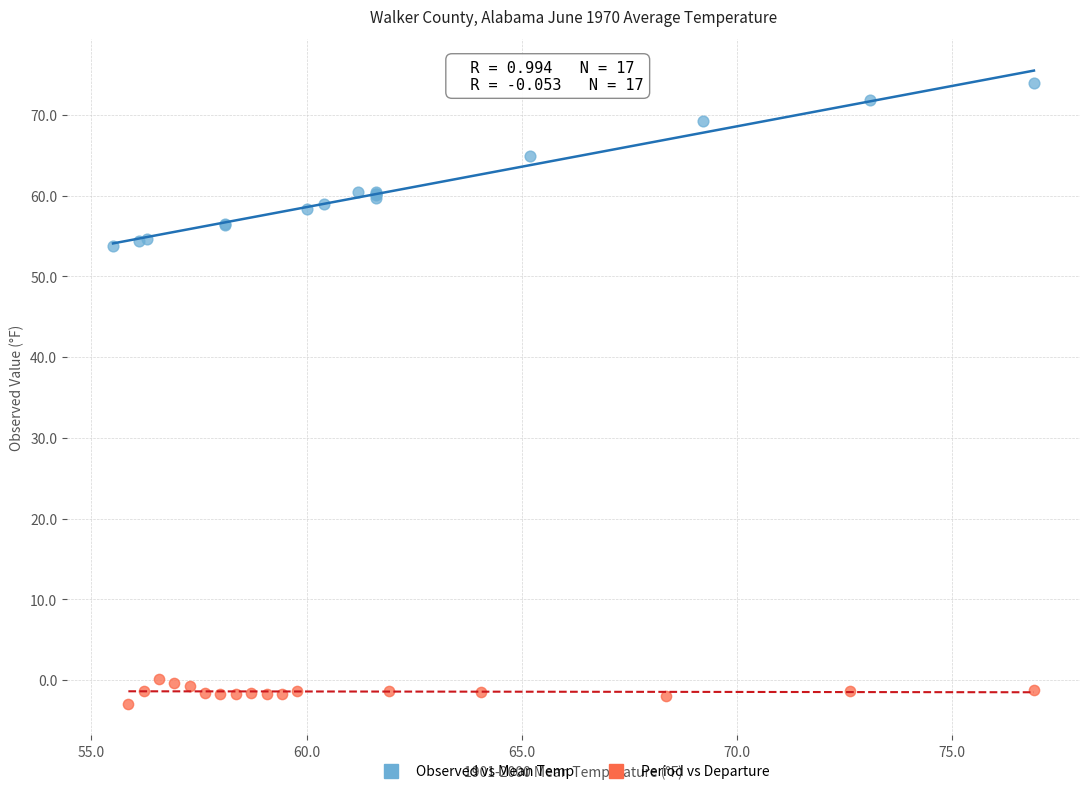

Which series contains the highest Y value?

Observed vs Mean Temp